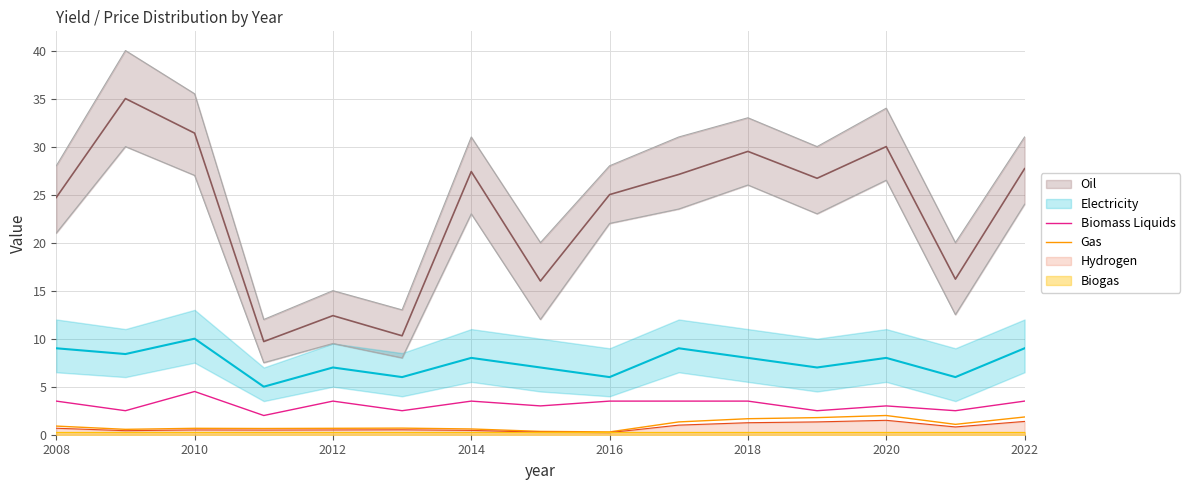

The value of Biomass Liquids at 2012 is 2.0. True or false?

False